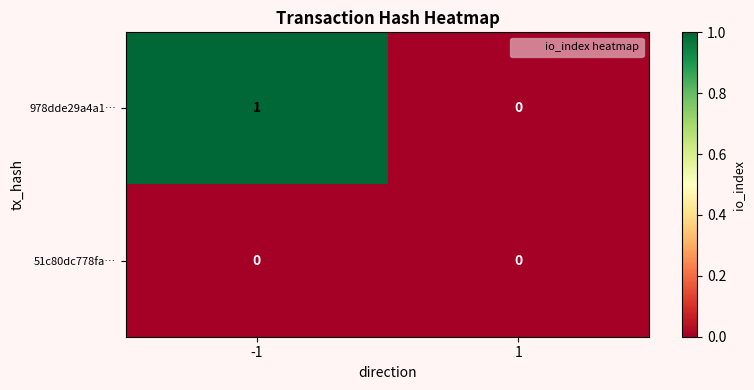

Which series has the largest total across all categories?

978dde29a4a1…